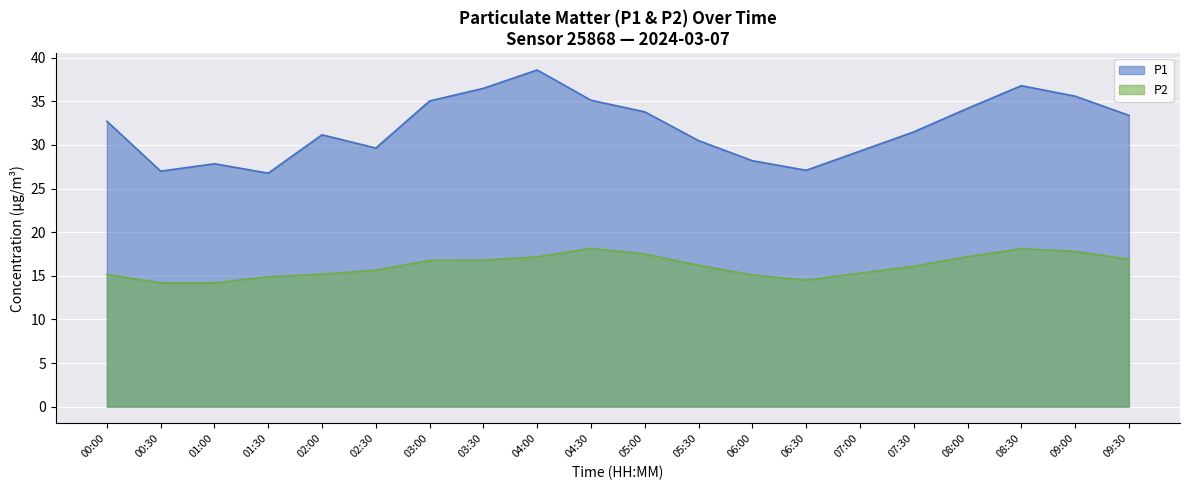

True or false: P2 and P1 cross at least once.

False